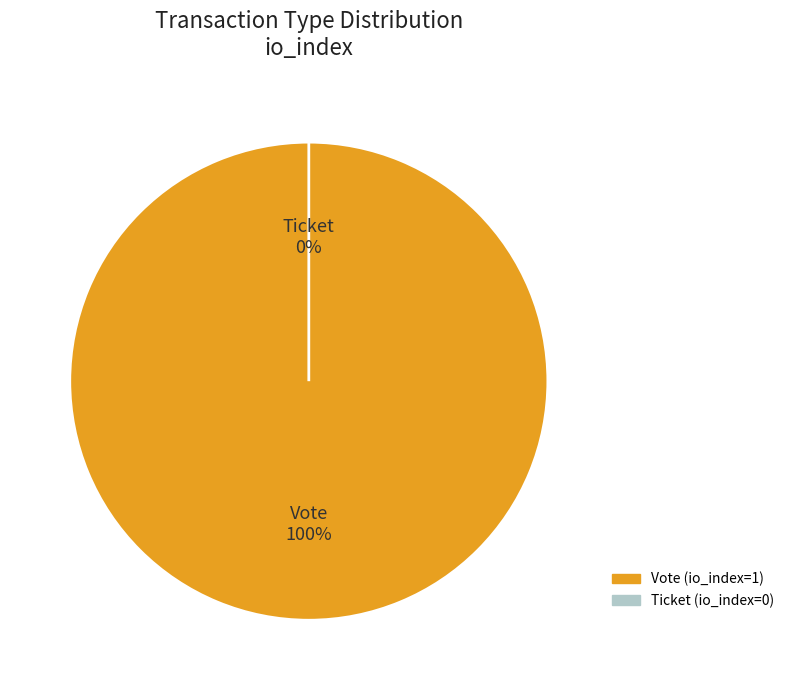

Combined, what portion of the pie is Ticket (io_index=0) and Vote (io_index=1)?

100.0%